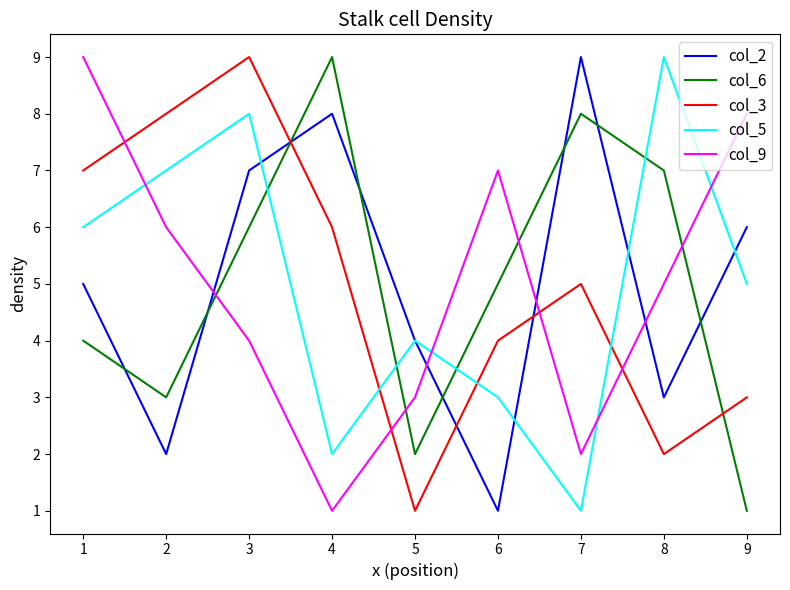

The col_9 series shows 4 at 4. True or false?

False